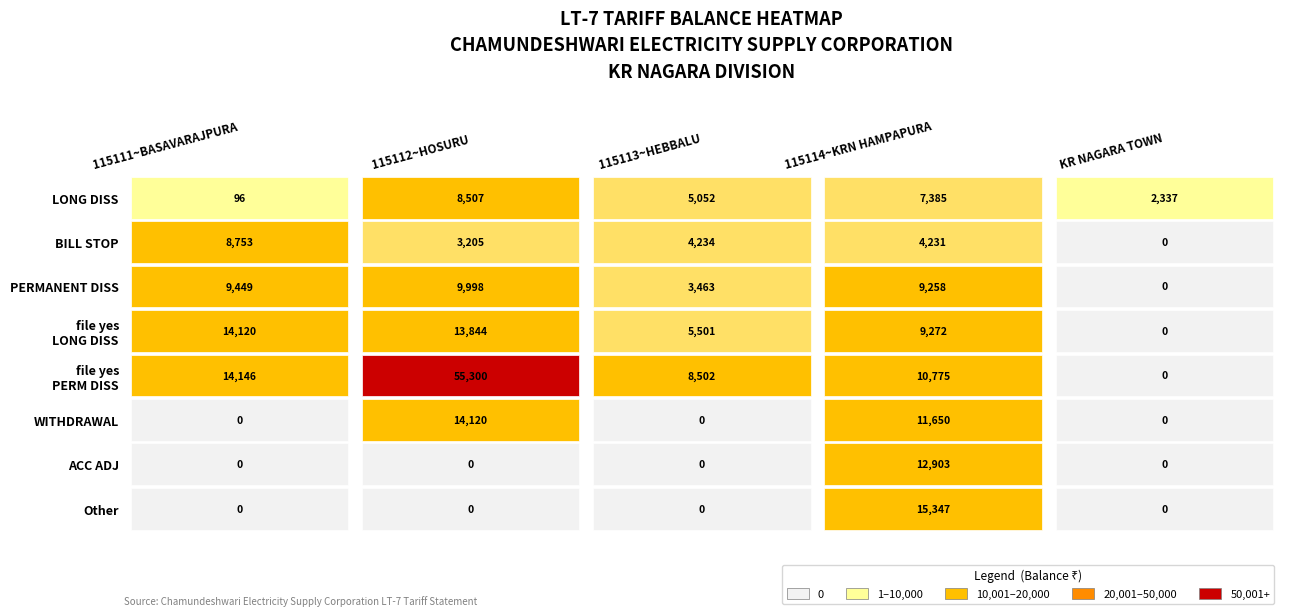

At how many categories does at least one series exceed 36853?

1